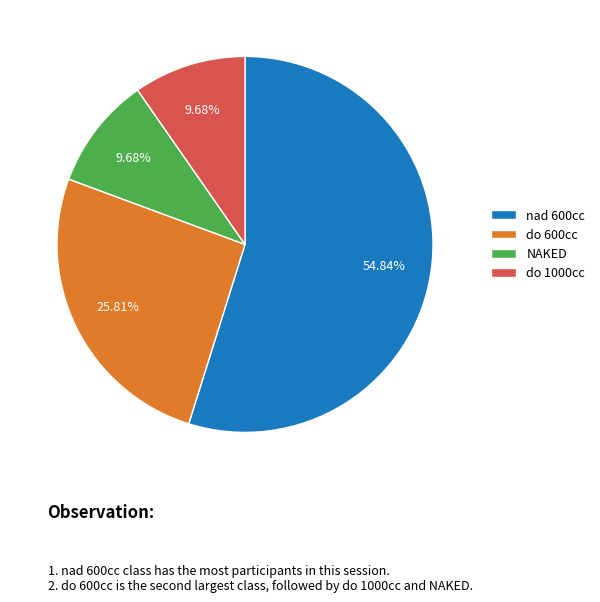

Which slice is the largest?

nad 600cc